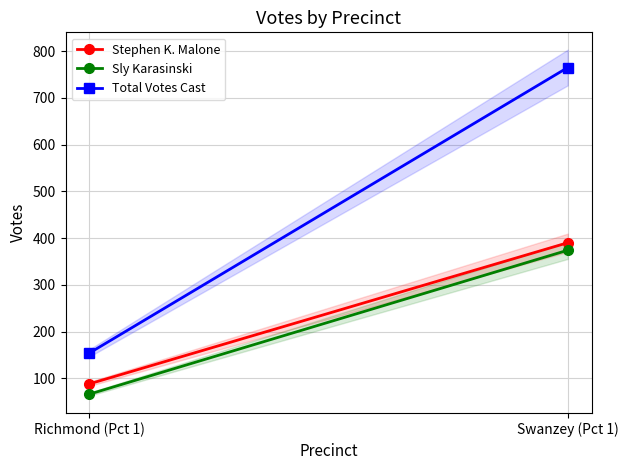

Which category has the highest value in the Sly Karasinski series?

Swanzey (Pct 1)